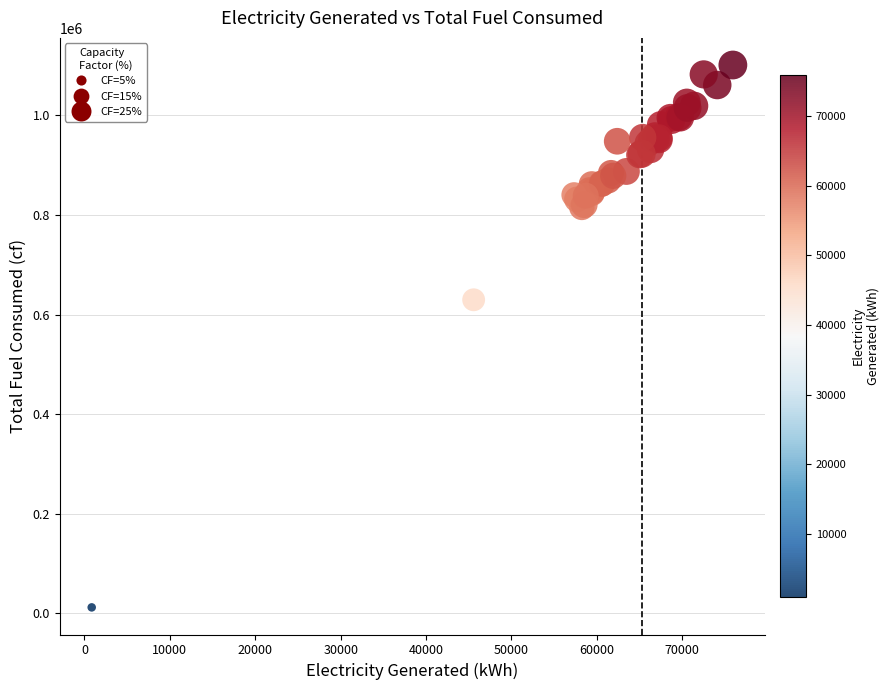

What Y value in the scatter plot is closest to 556542?

629652.9